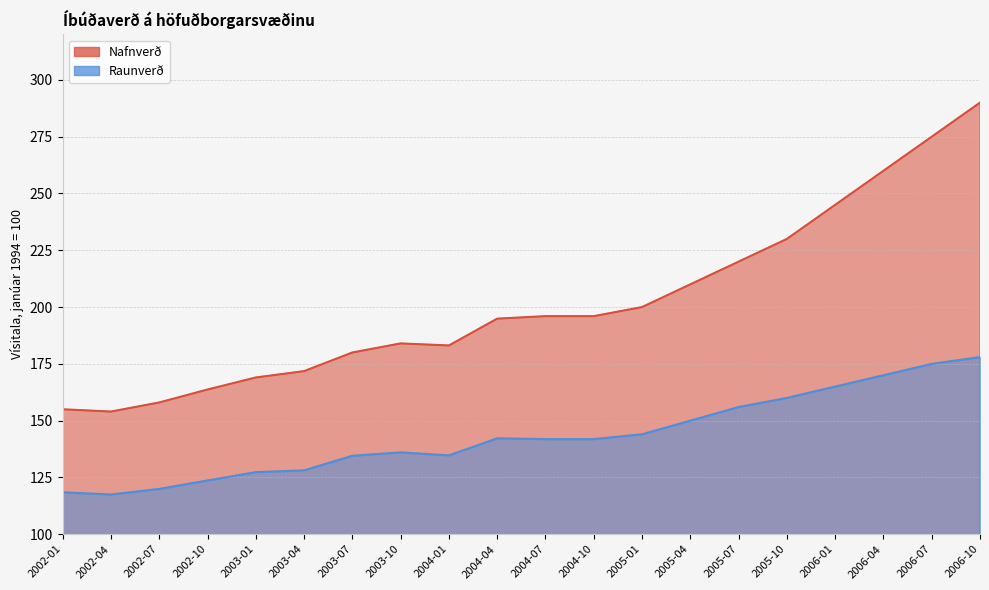

What is the total value across all series at 2005-07?

376.0